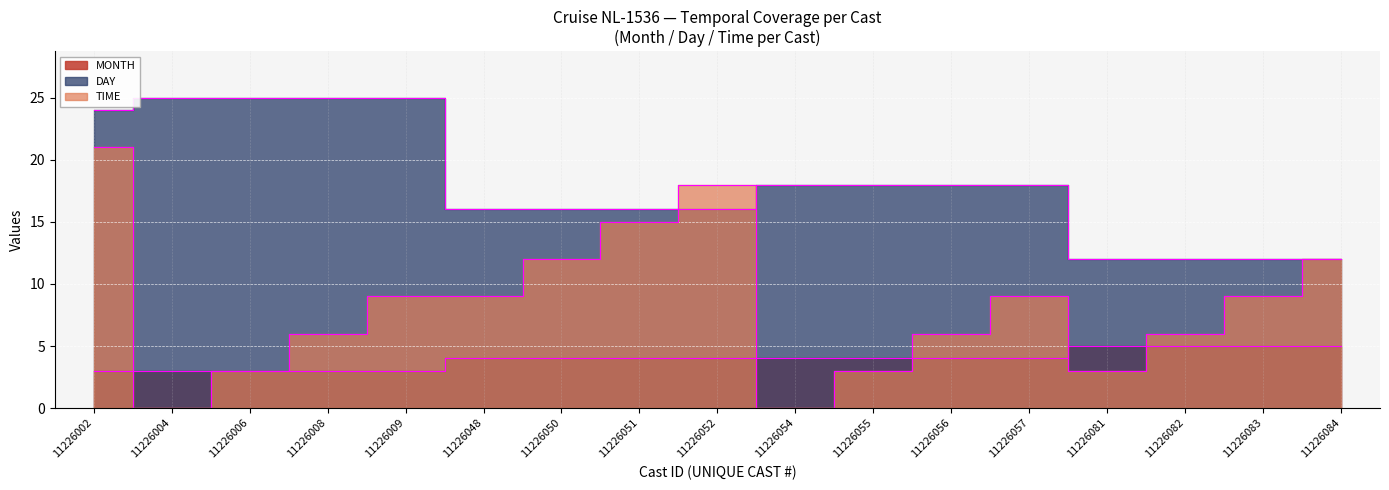

True or false: MONTH has more than 0 points higher than both neighbors.

False